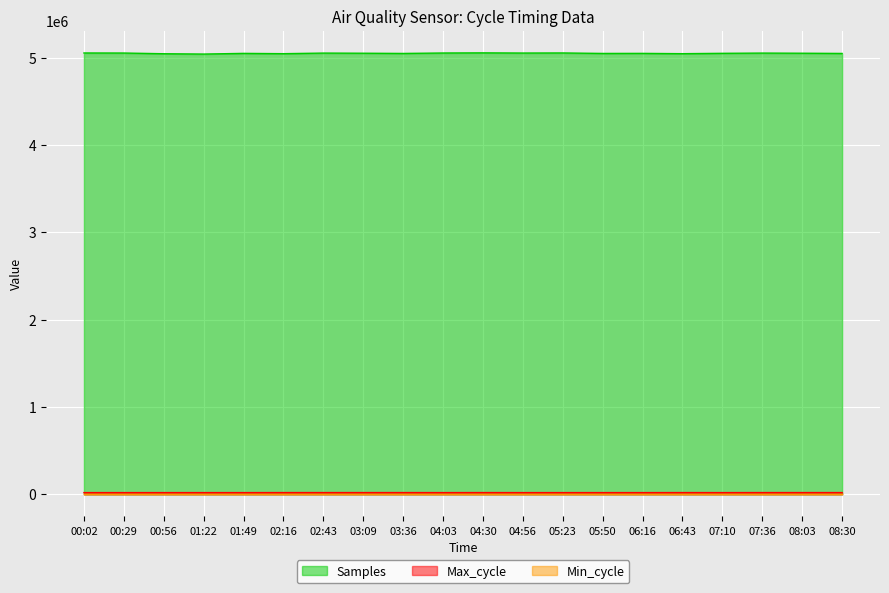

At which label does Max_cycle reach its minimum?

00:02